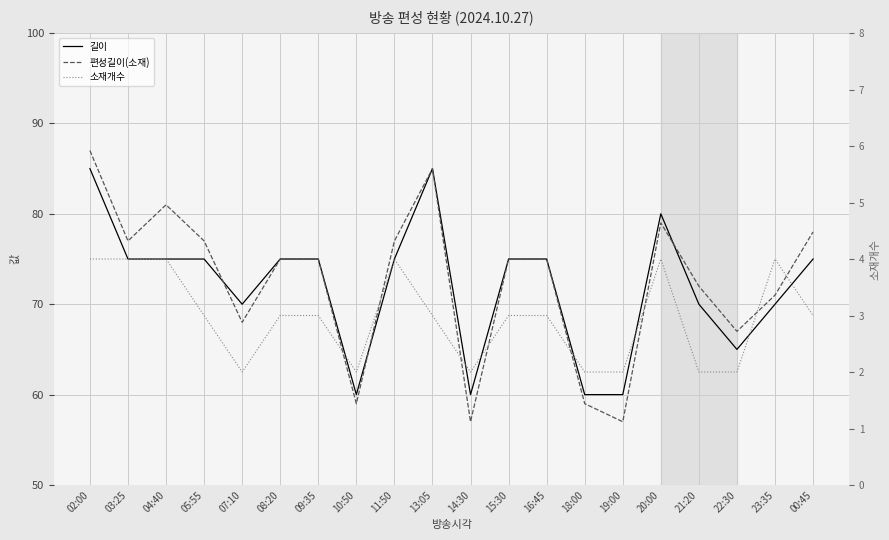

True or false: 소재개수 has more than 2 interior local peaks.

True